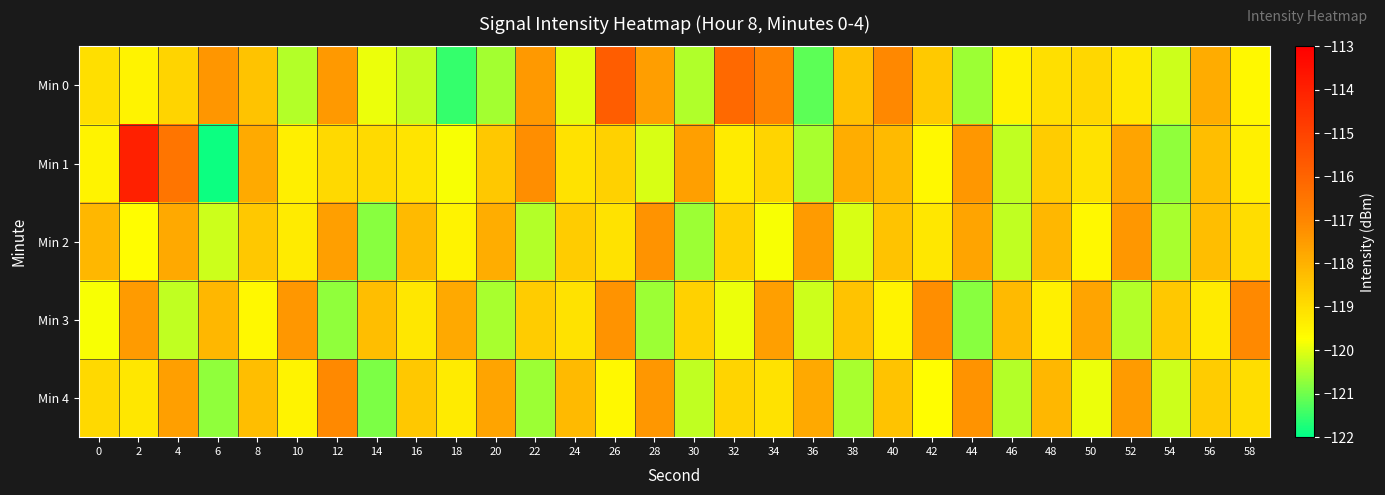

At which category is the sum across all series the highest?

2